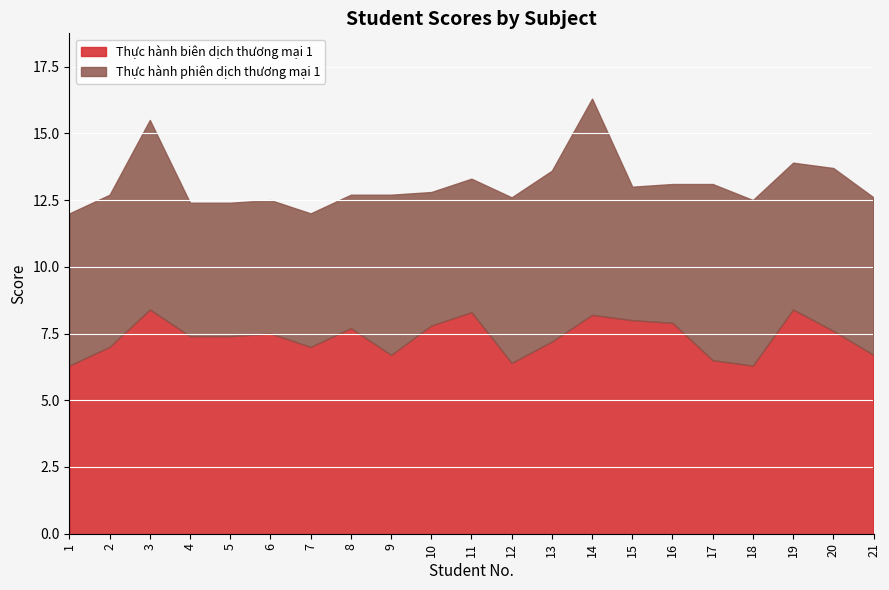

At 18, list the series in order from largest to smallest.

Thực hành biên dịch thương mại 1, Thực hành phiên dịch thương mại 1